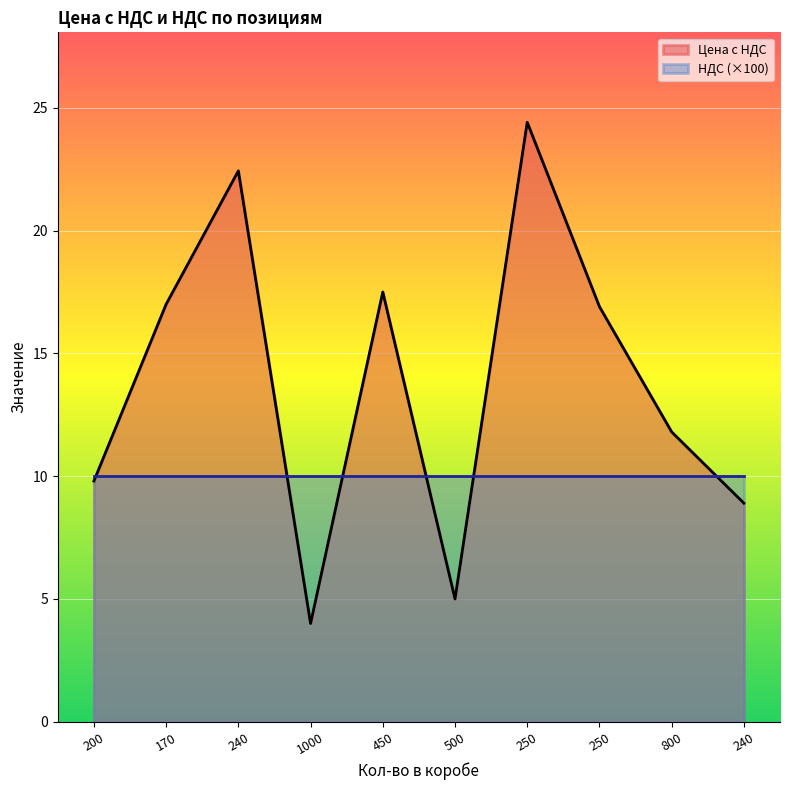

List the labels in order of НДС (×100) value, smallest first.

200, 170, 240, 1000, 450, 500, 250, 250, 800, 240